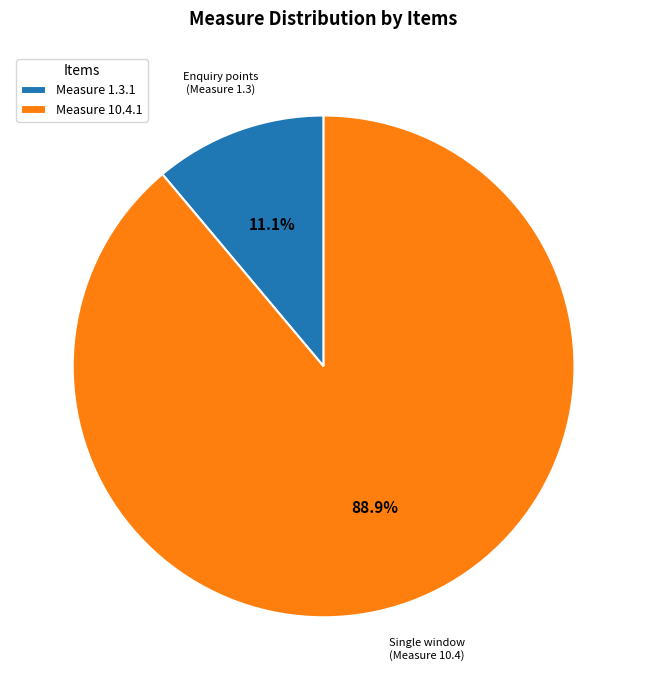

Which slice is the largest?

Measure 10.4.1